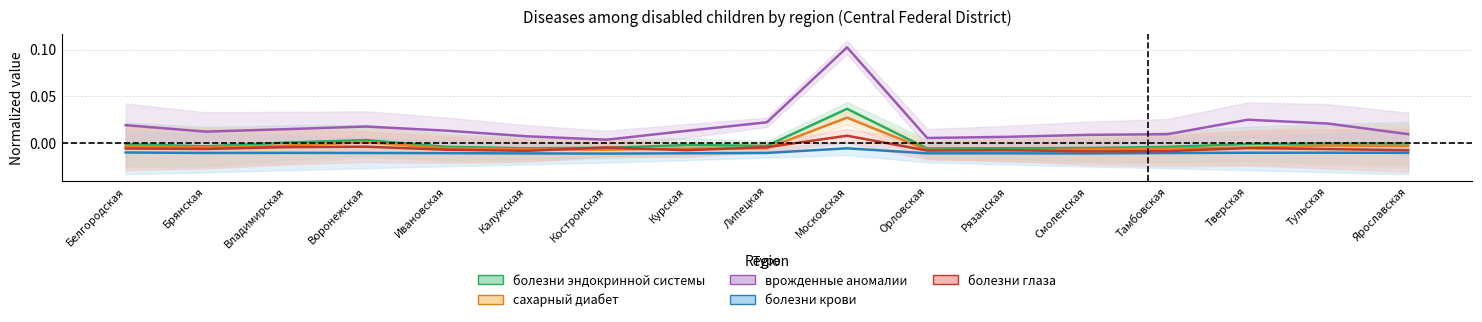

How many lines are shown in the chart?

5